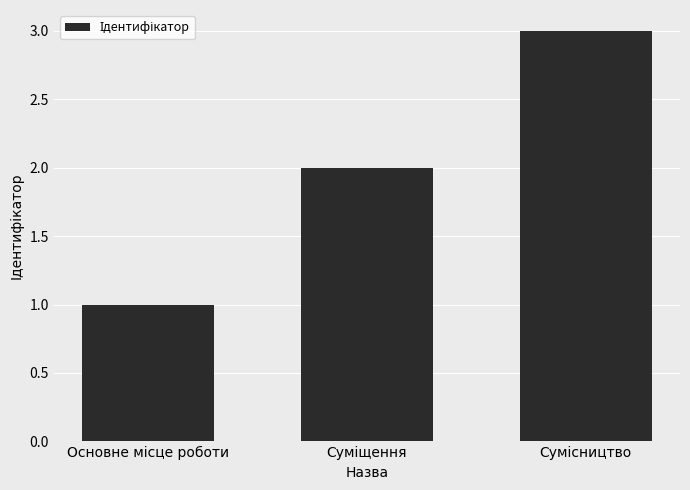

How many bars are there in total?

3